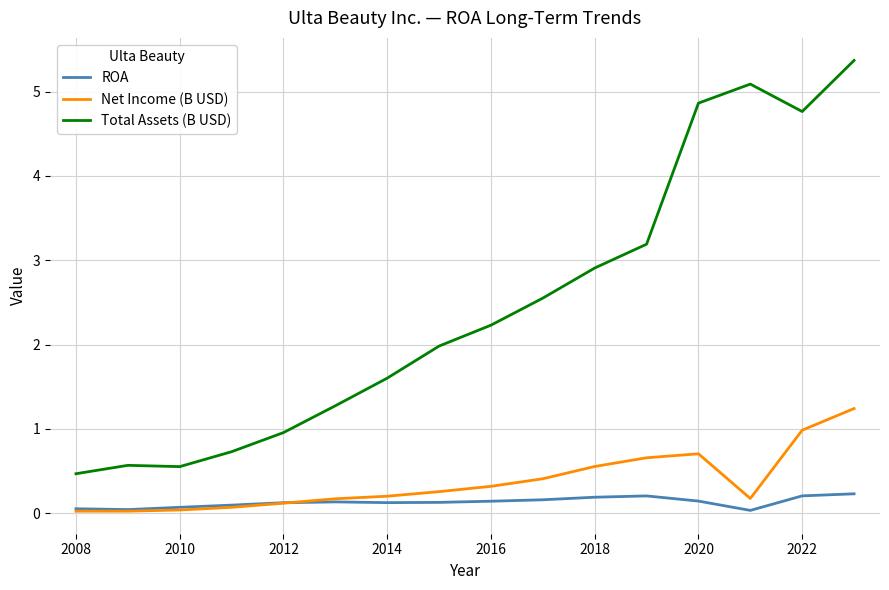

True or false: ROA and Total Assets (B USD) cross at least once.

False